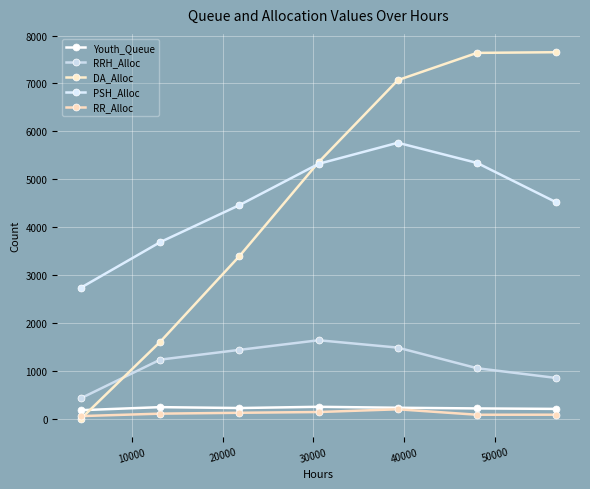

How many values in the RRH_Alloc series are below 1232?

3